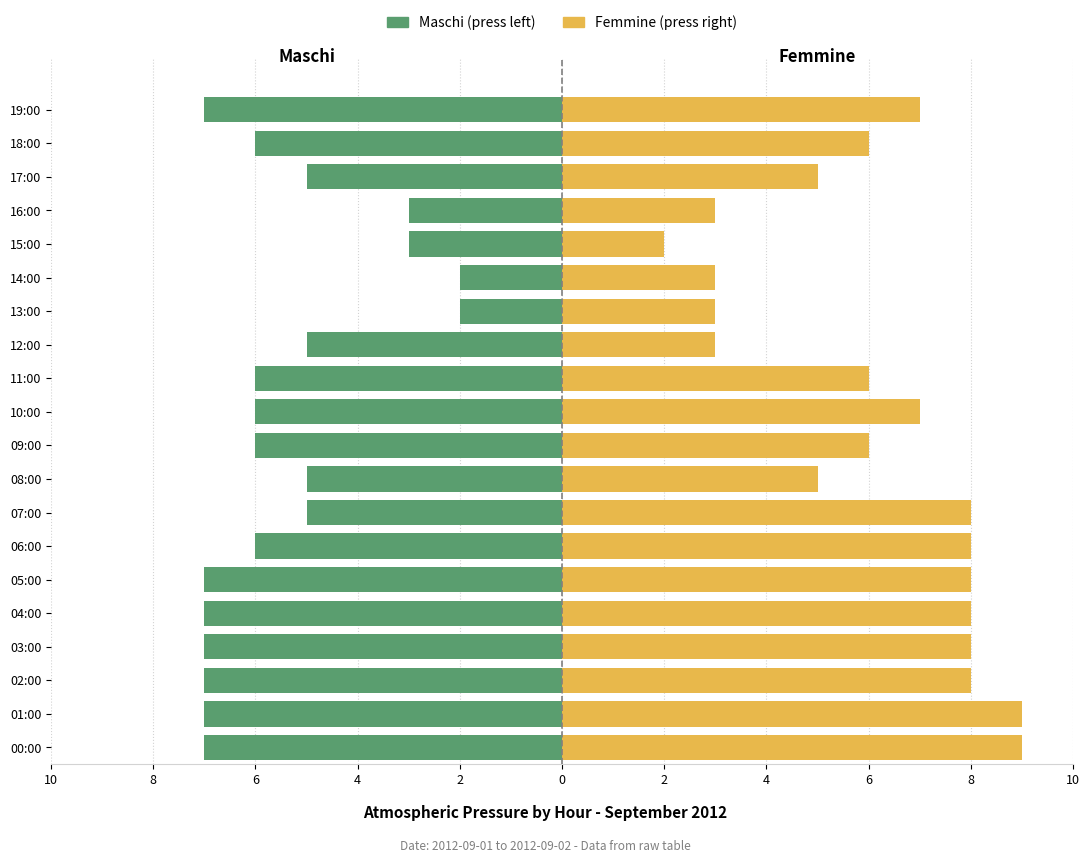

What is the difference between the Femmine values at 16:00 and 04:00?

5